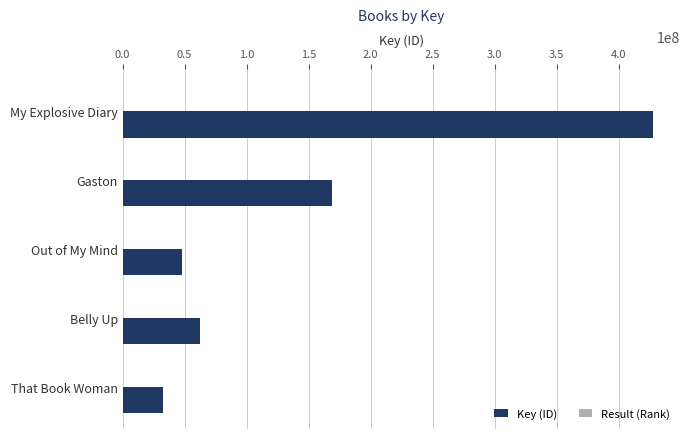

What is the highest value of the Key (ID) series?

428121563